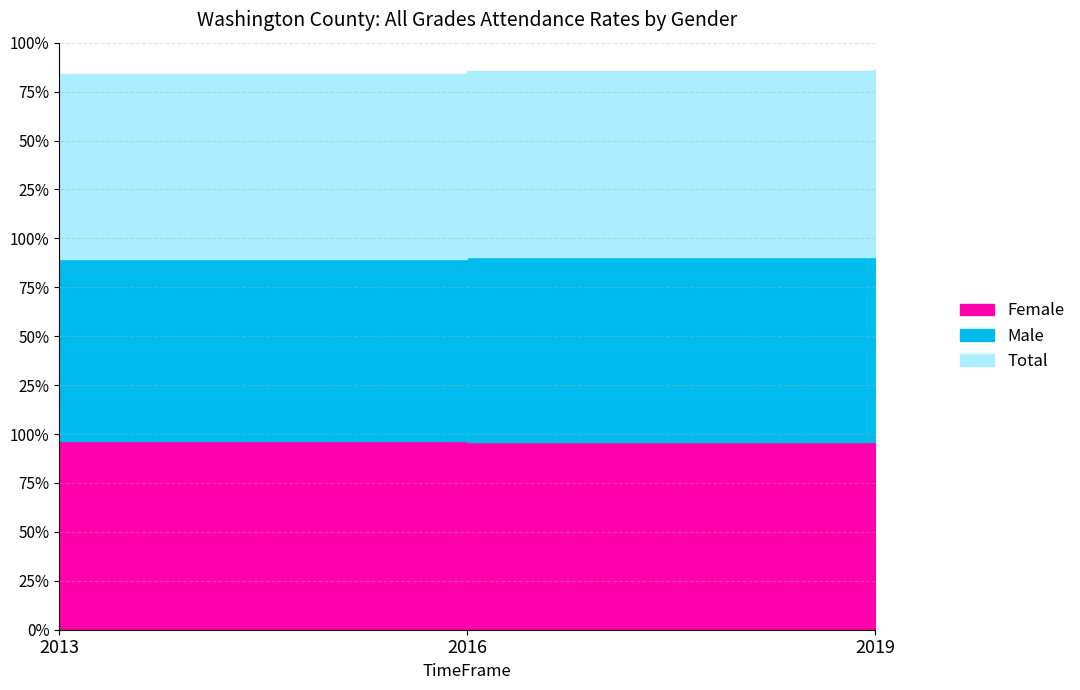

At 2019, list the series in order from largest to smallest.

Total, Female